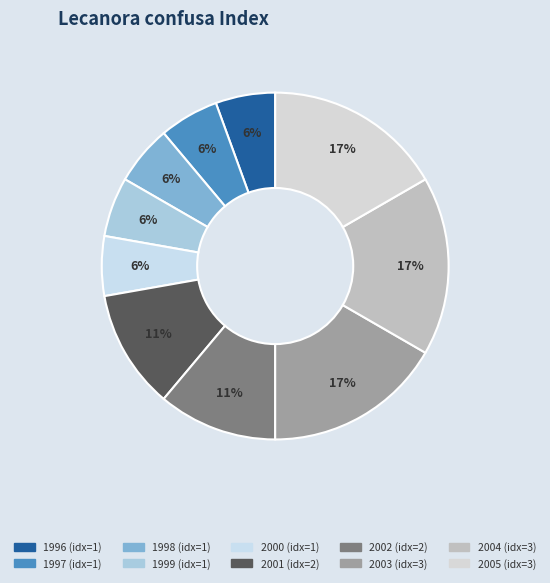

Is it true that 1998 is 16% of the pie?

False